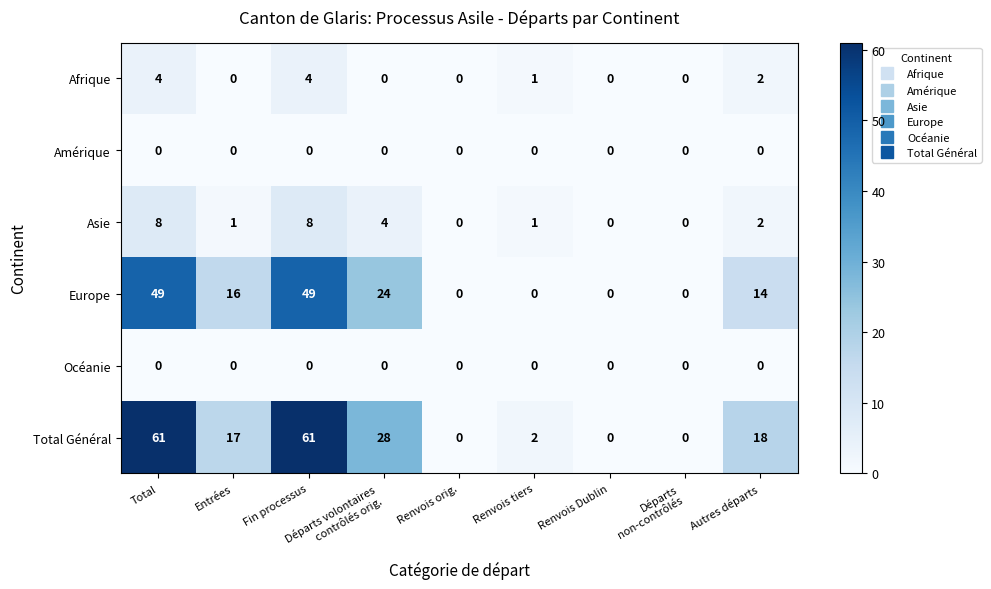

Which series has the largest total across all categories?

Total Général